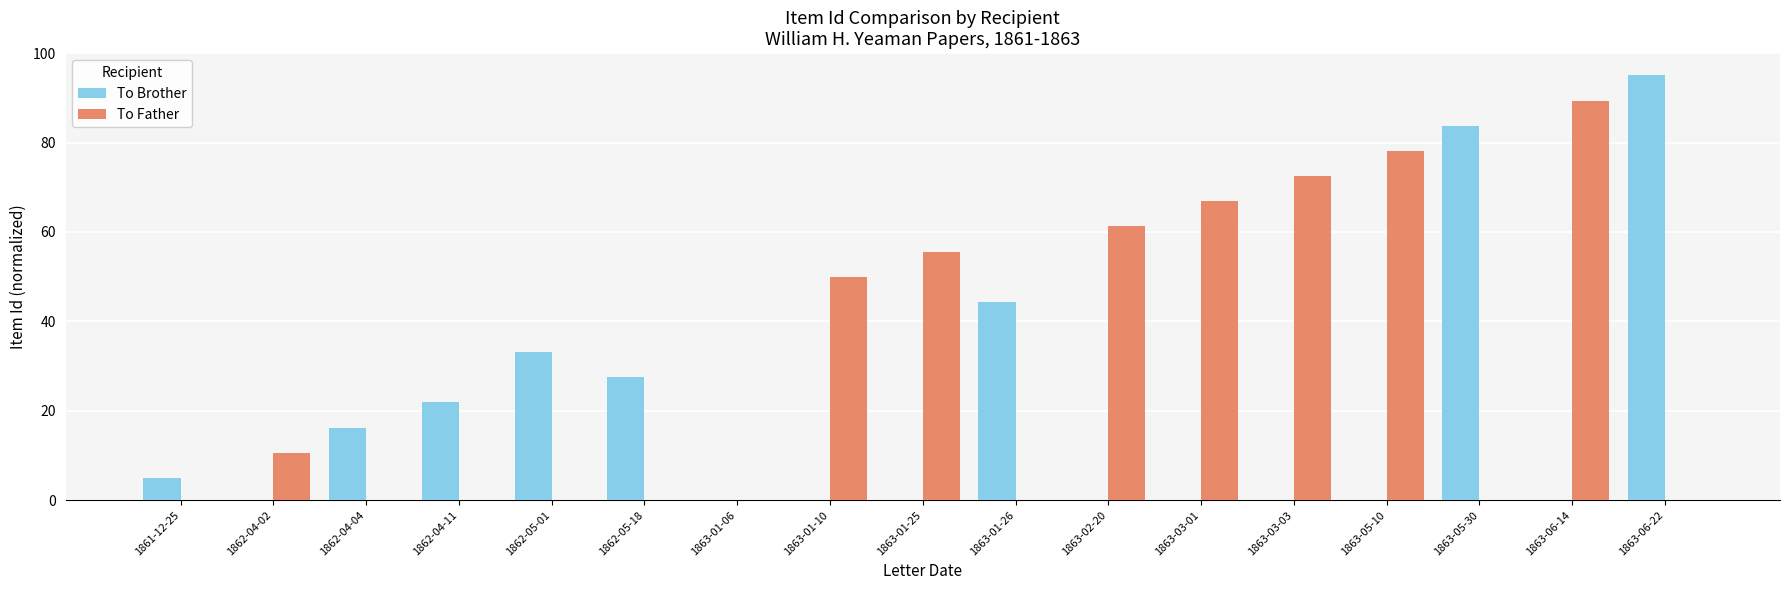

Which series has the largest range (max minus min)?

To Brother